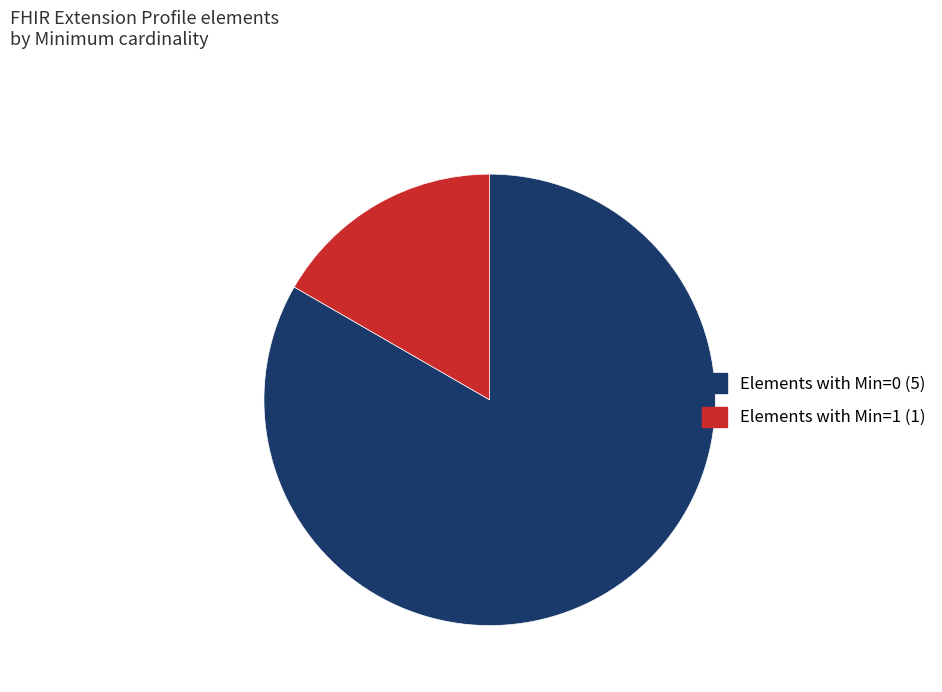

Does any single category account for the majority?

Yes